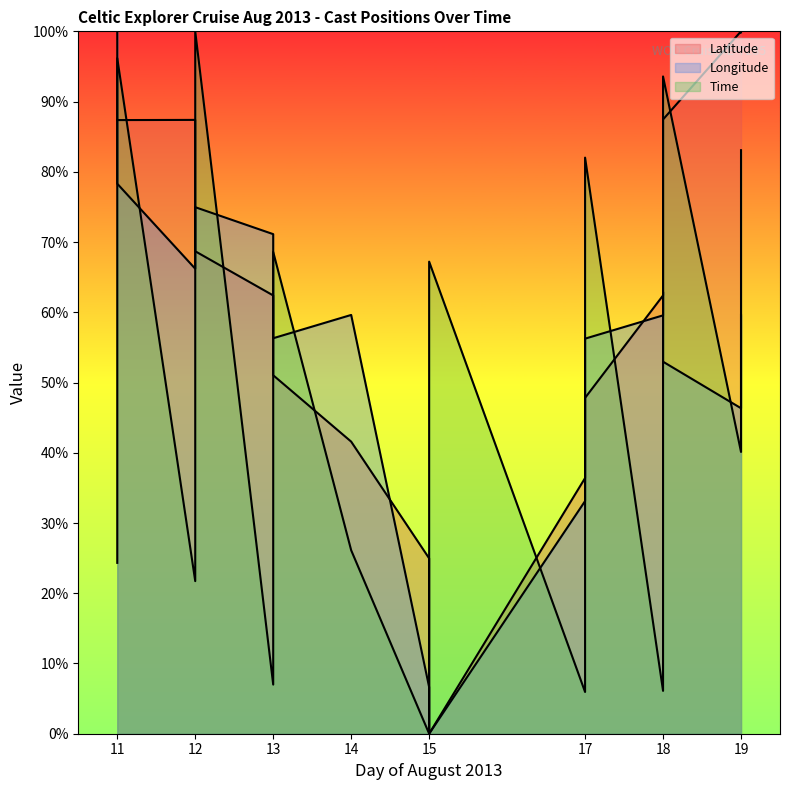

Which series ends up on top after the final intersection of Time and Longitude?

Time